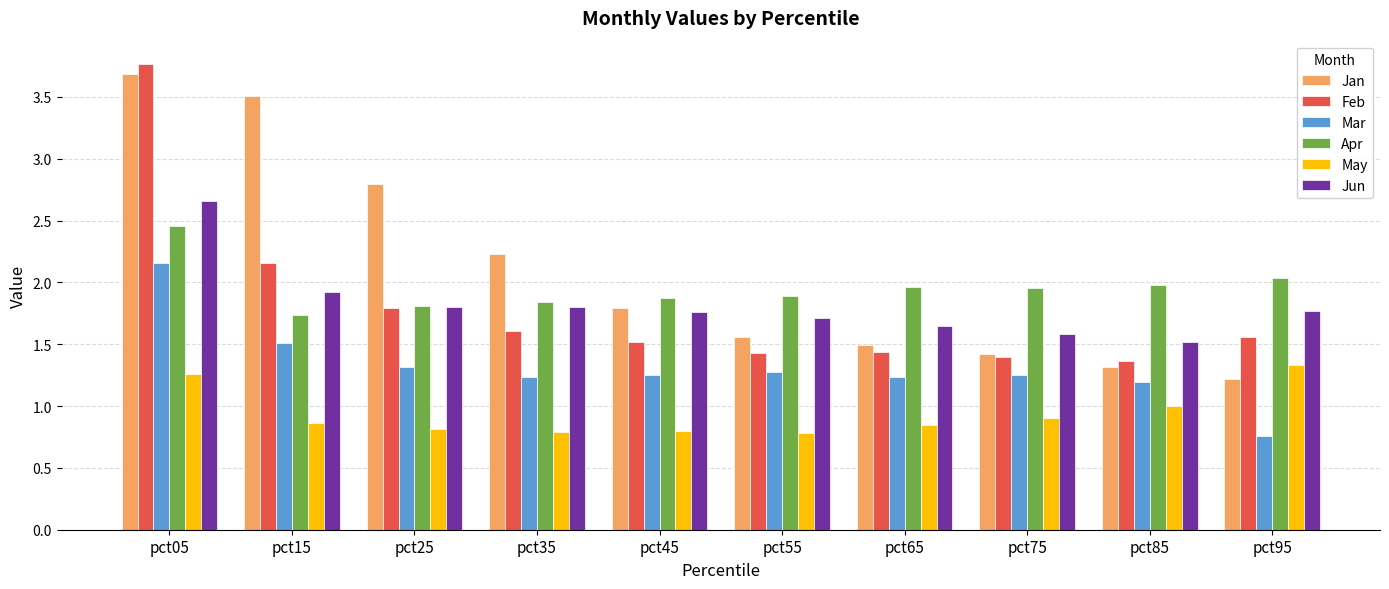

Read the Feb value at pct65.

1.4